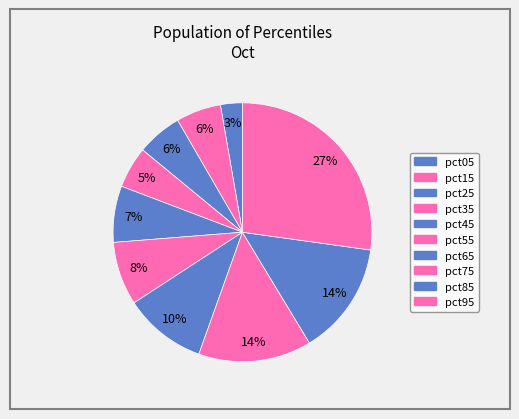

How many slices are in this pie chart?

10